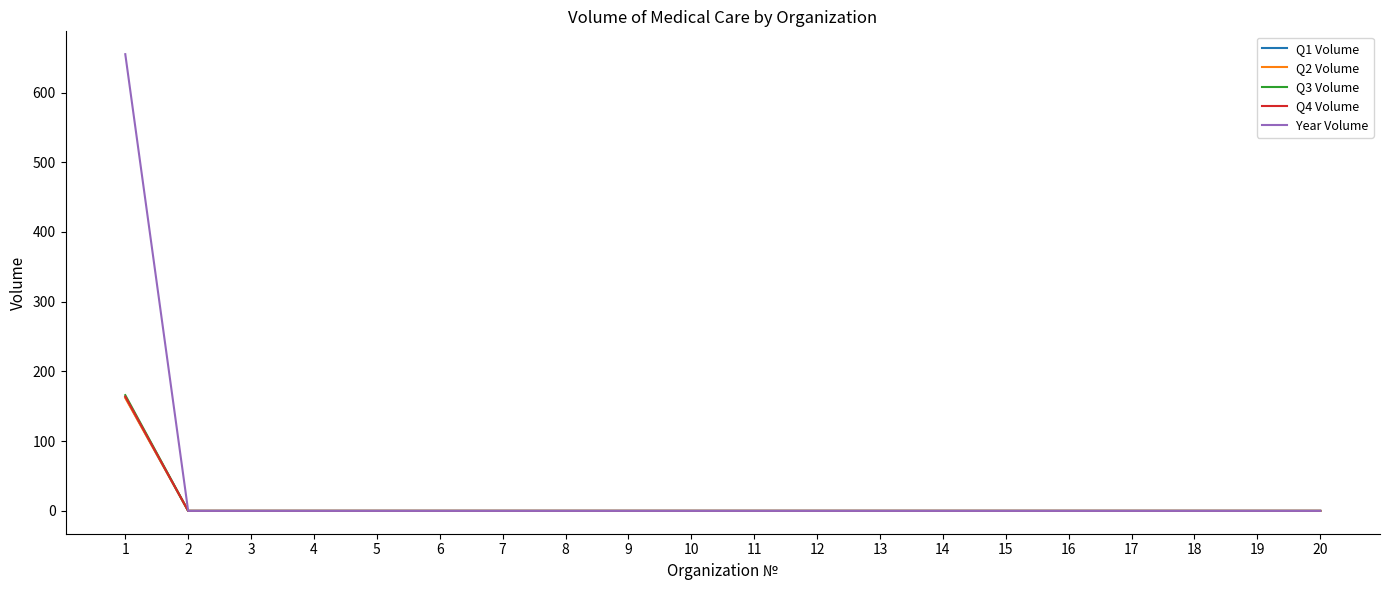

Which series has the widest spread of values?

Year Volume